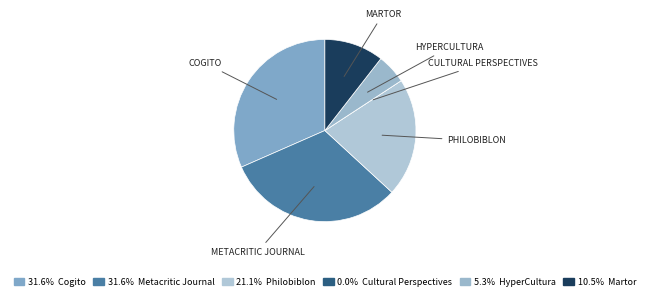

Is there any slice that represents more than half of the pie?

No